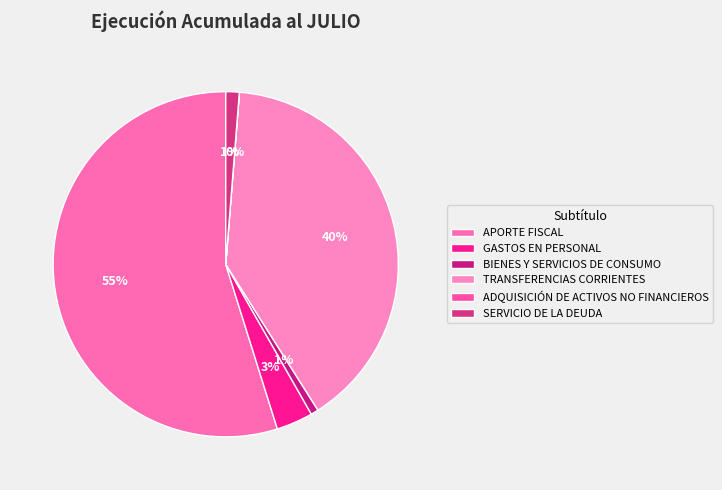

How many slices are in this pie chart?

6